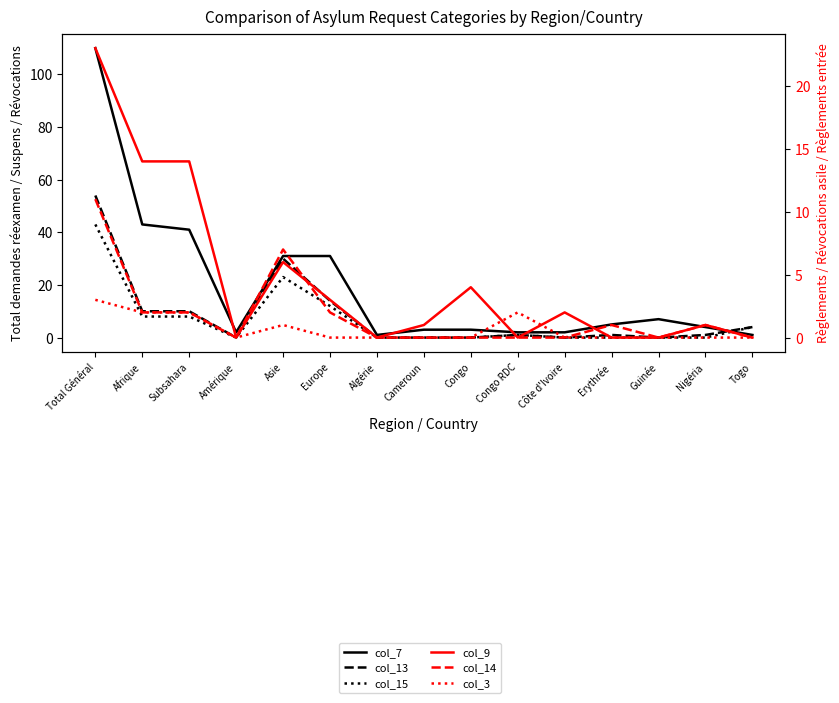

Which series has the largest range (max minus min)?

col_7 (Total demandes réexamen)